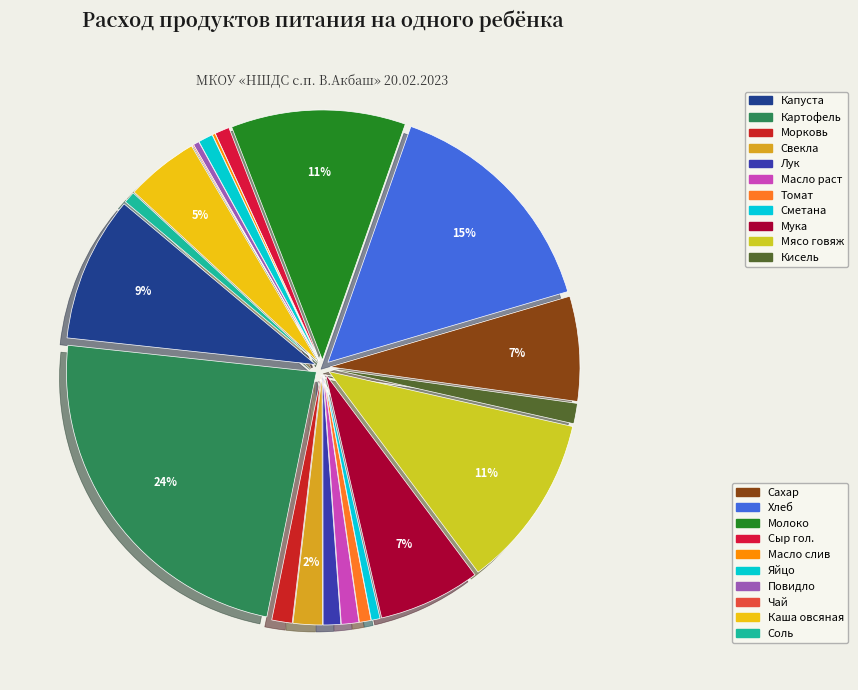

Which slice is the largest?

Картофель